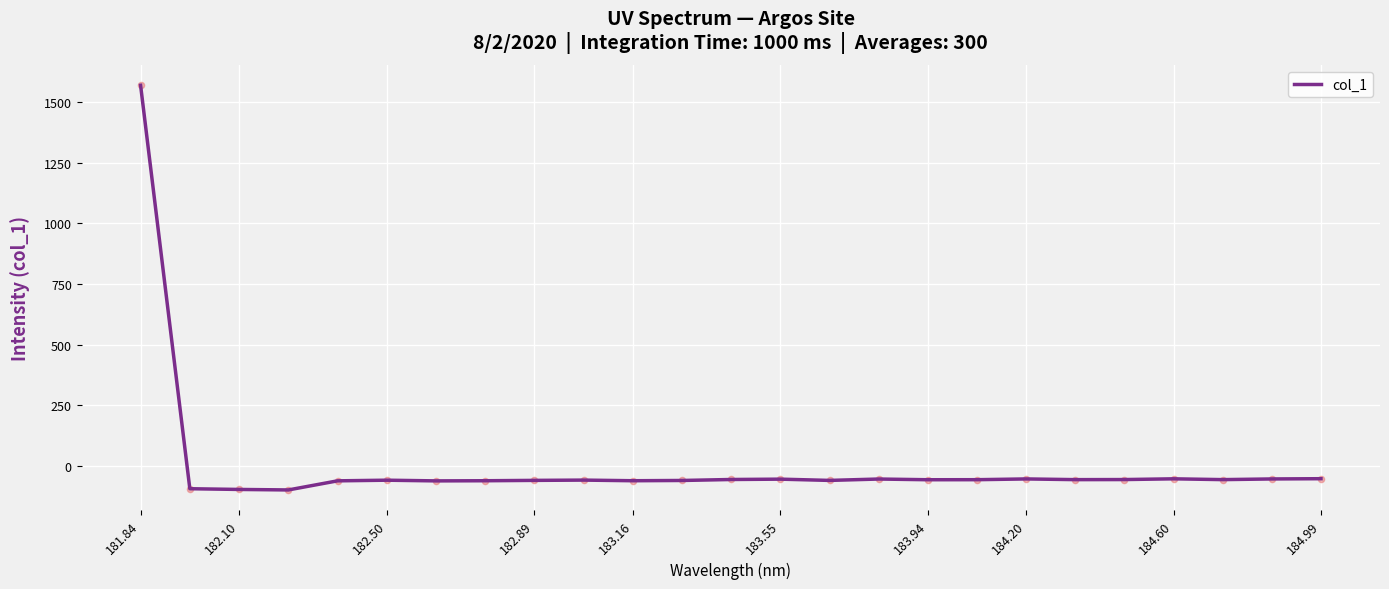

What is the maximum value shown in the chart?

1569.3